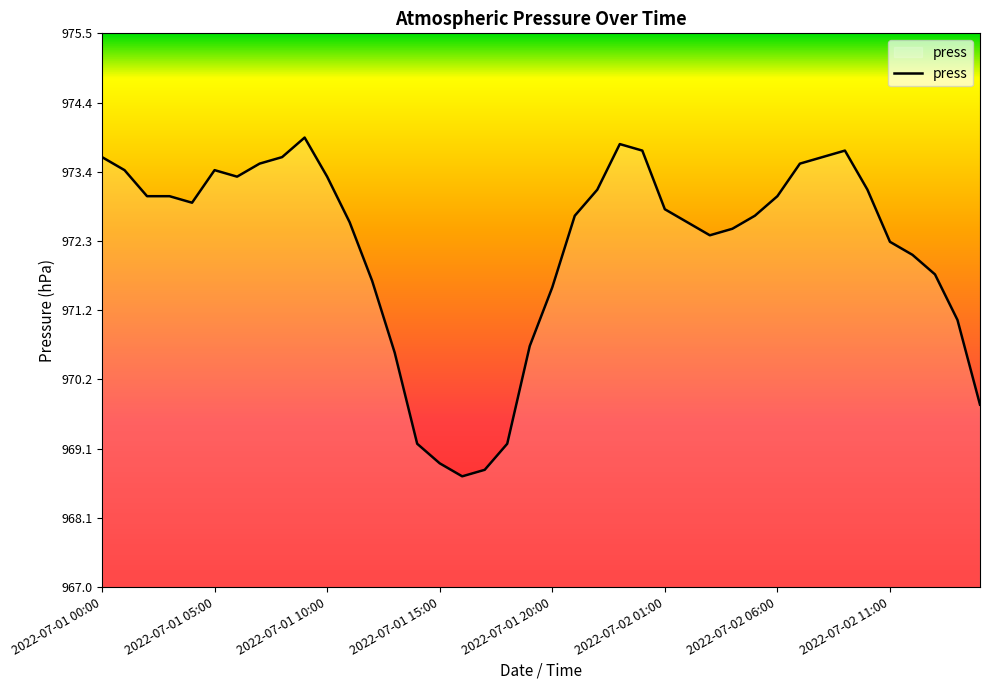

Reading right to left, transcribe all the data shown in this chart.

969.8	971.1	971.8	972.1	972.3	973.1	973.7	973.6	973.5	973.0	972.7	972.5	972.4	972.6	972.8	973.7	973.8	973.1	972.7	971.6	970.7	969.2	968.8	968.7	968.9	969.2	970.6	971.7	972.6	973.3	973.9	973.6	973.5	973.3	973.4	972.9	973.0	973.0	973.4	973.6